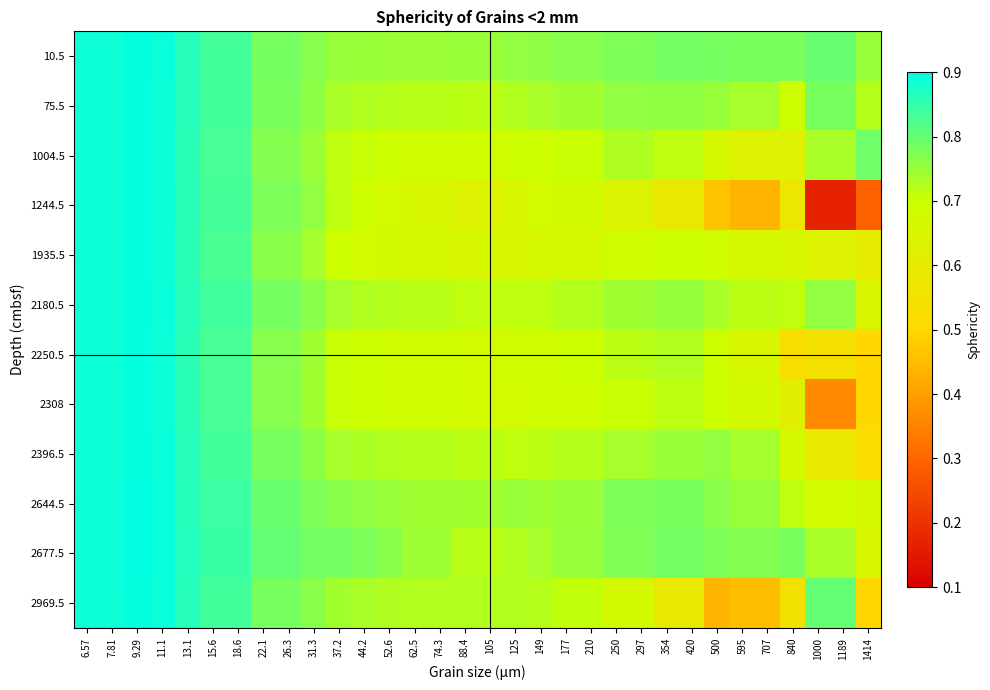

Between 22.1 and 62.5, which series saw the biggest shift?

1244.5